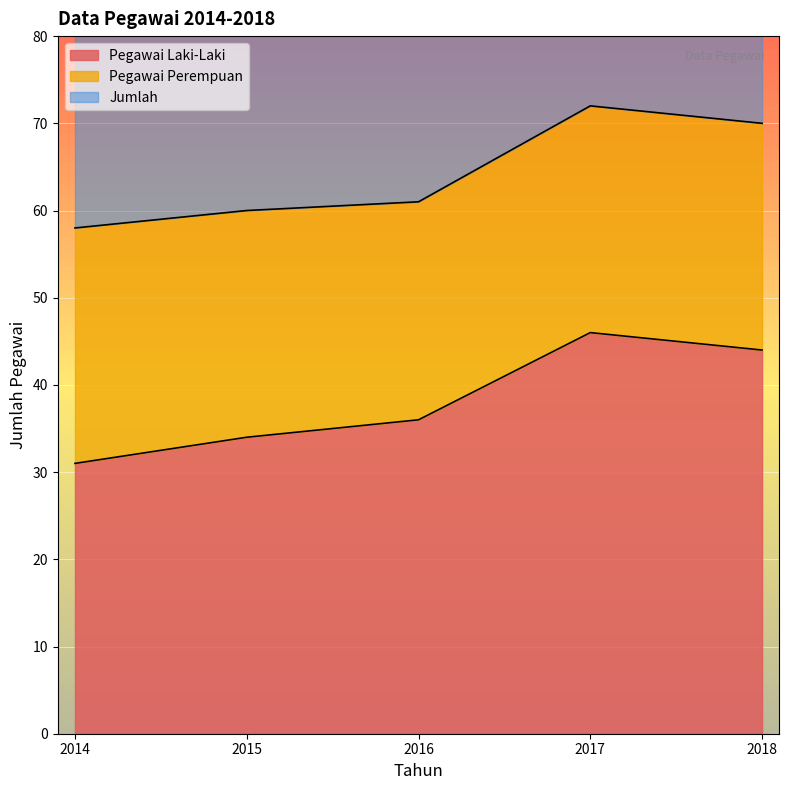

List the labels in order of Pegawai Laki-Laki value, smallest first.

2014, 2015, 2016, 2018, 2017